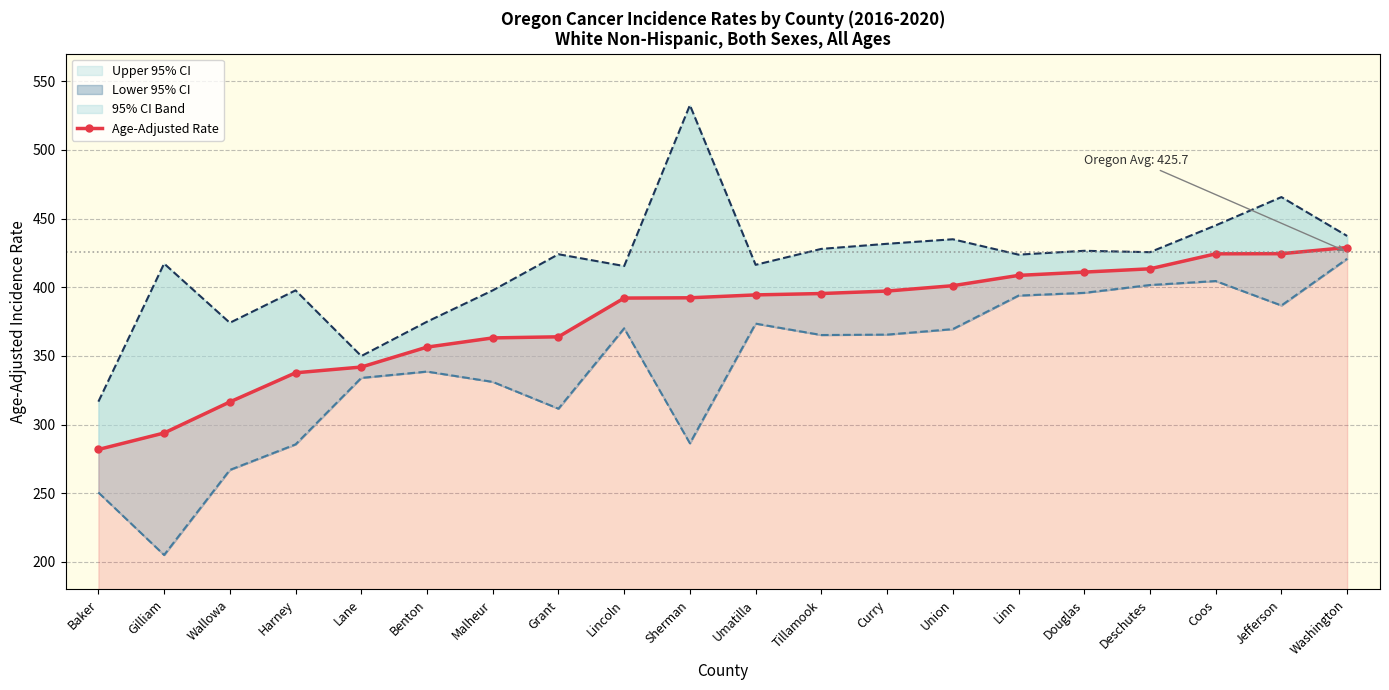

What is the highest value of the Upper 95% CI series?

532.5